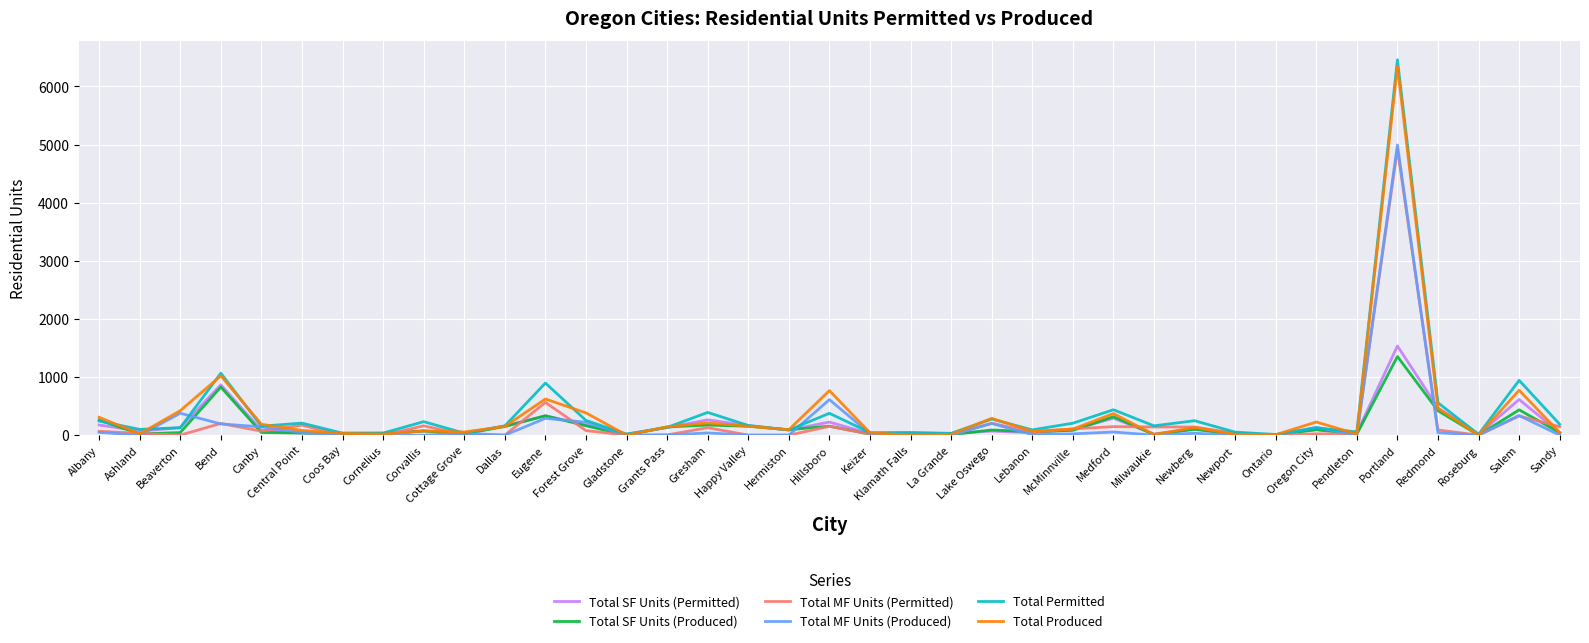

Which series has the widest spread of values?

Total Permitted